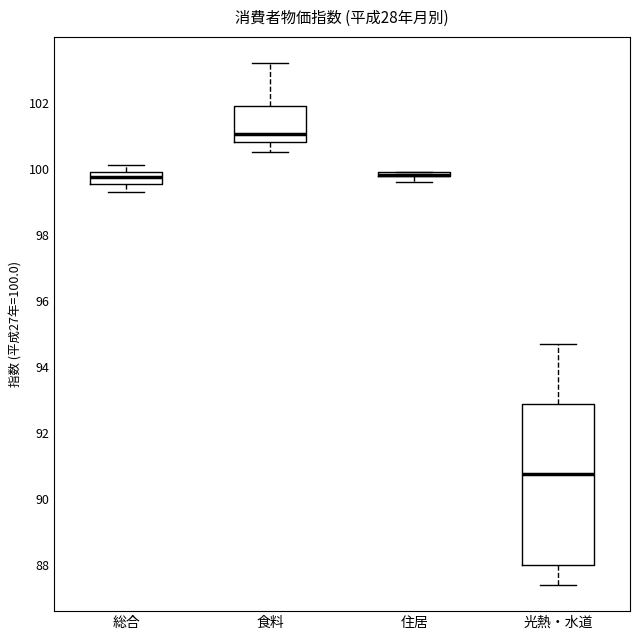

Which box is the tallest, from its lower edge to its upper edge?

光熱・水道